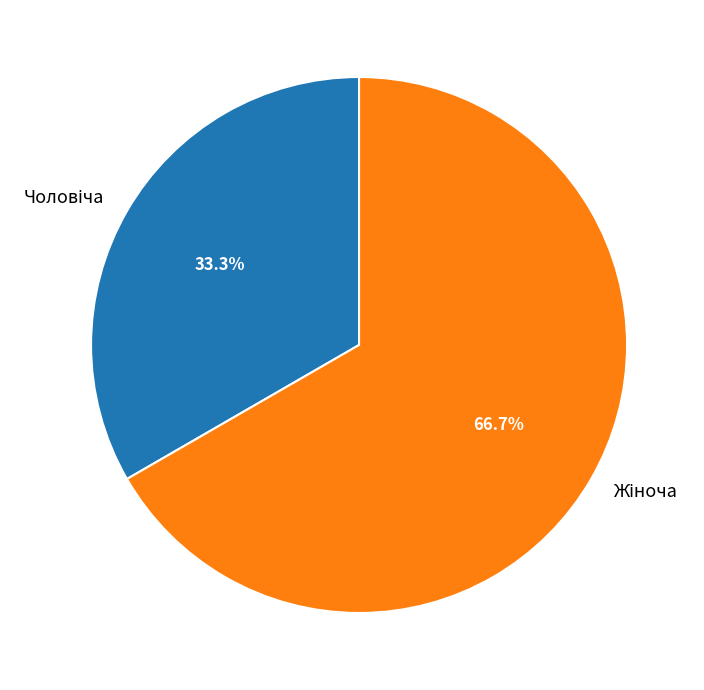

Is there any slice that represents more than half of the pie?

Yes